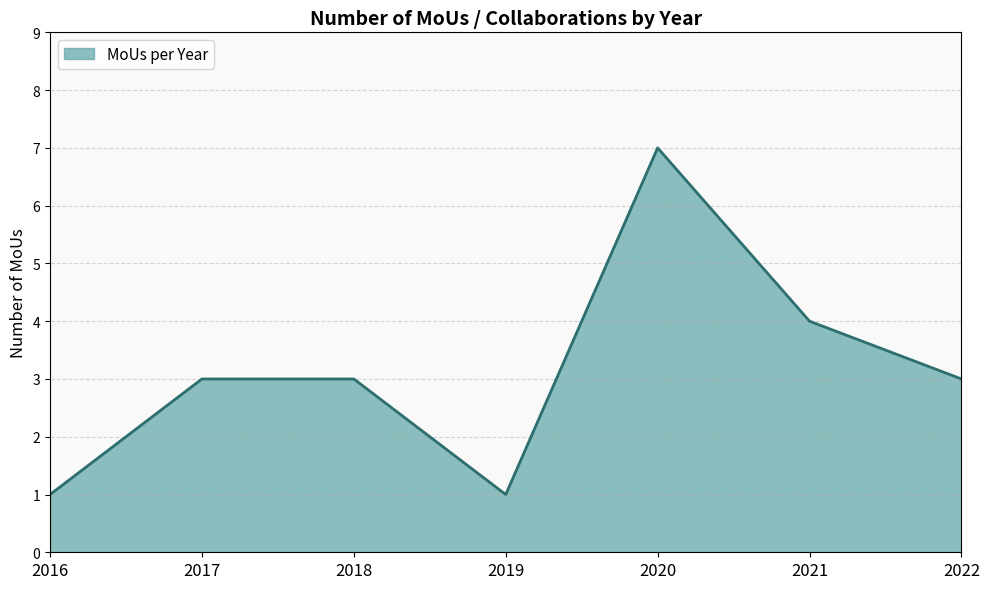

Count the number of data series in this chart.

1